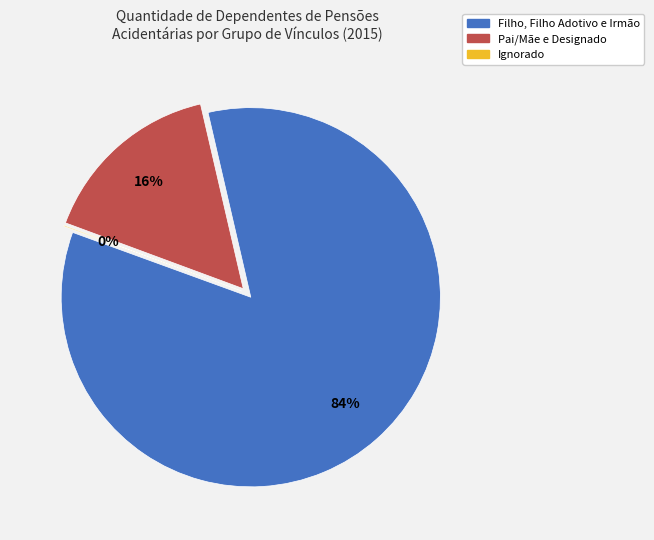

What percentage is the Filho, Filho Adotivo e Irmão slice, to the nearest percent?

84%